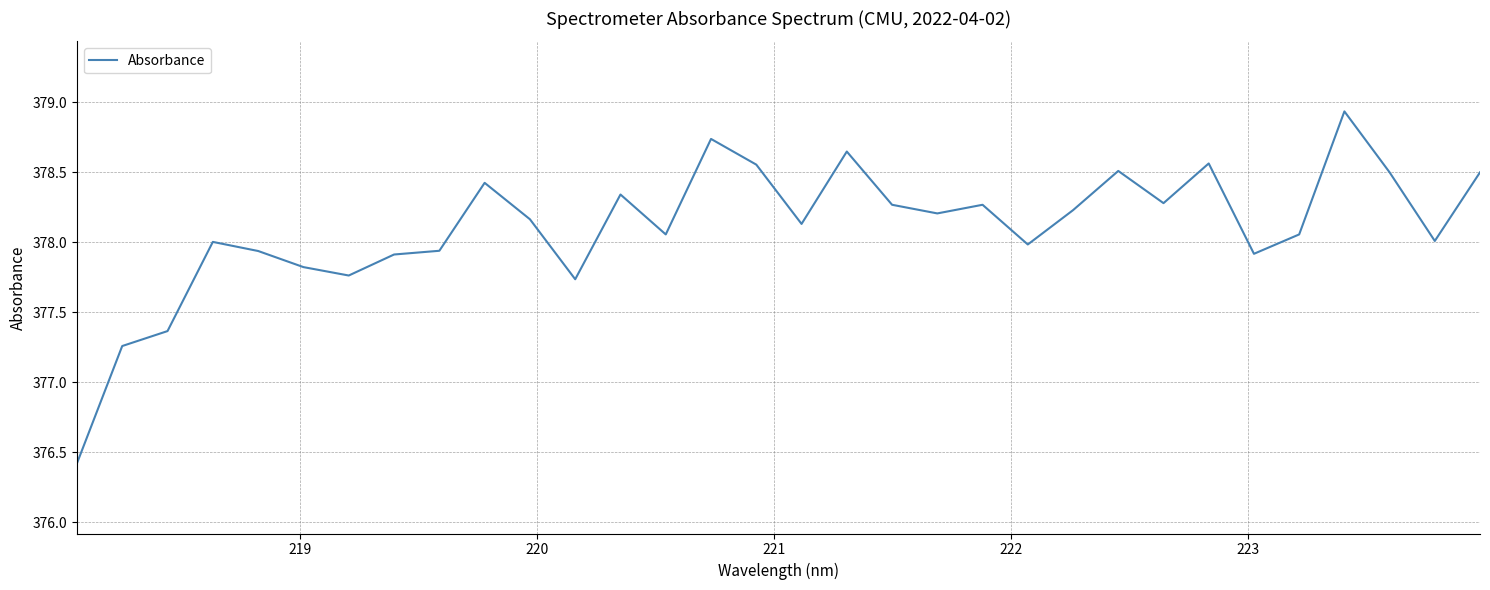

What is the difference between the maximum and minimum values?

2.5